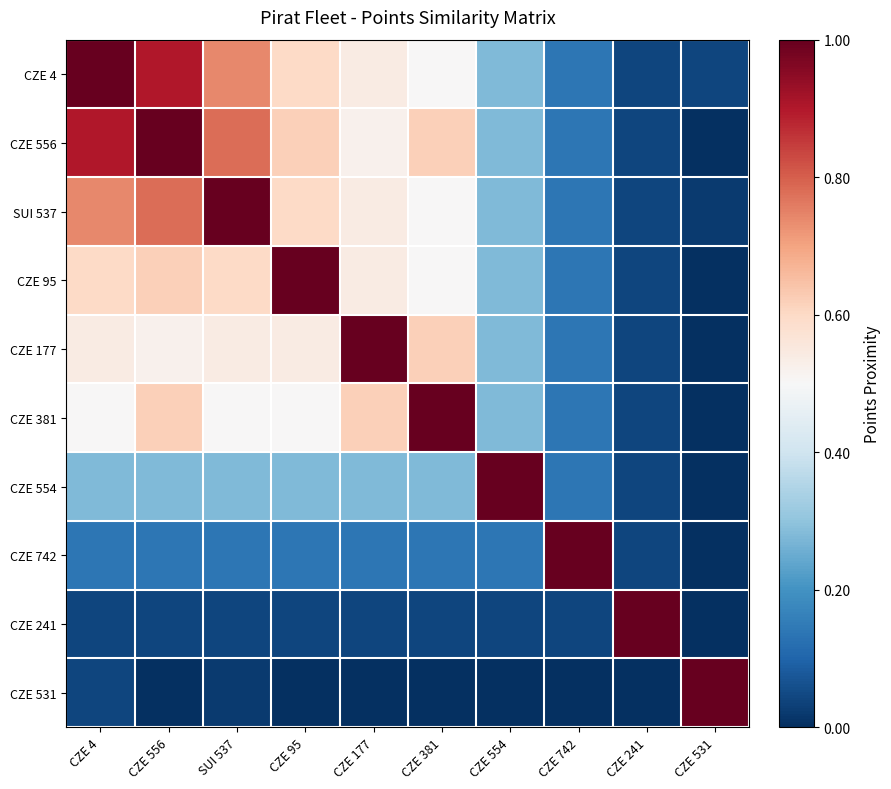

What is the total value across all series at CZE 95?

4.3